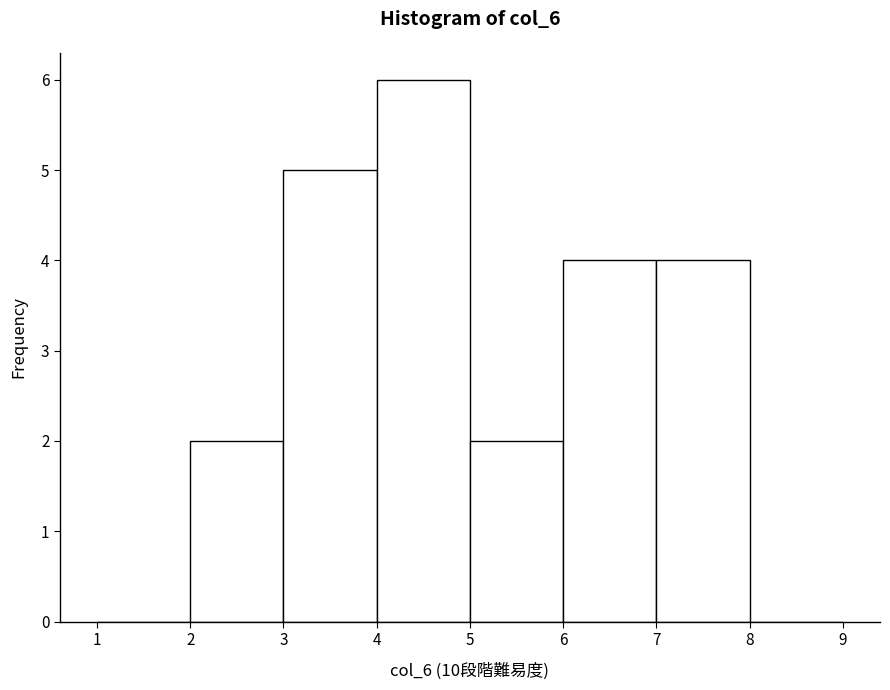

Reading left to right, list every bar in this chart as the range it spans on the x-axis followed by its height. The values are not printed on the chart, so give them approximately, as read against the axis.

1 to 2: 0
2 to 3: 2
3 to 4: 5
4 to 5: 6
5 to 6: 2
6 to 7: 4
7 to 8: 4
8 to 9: 0